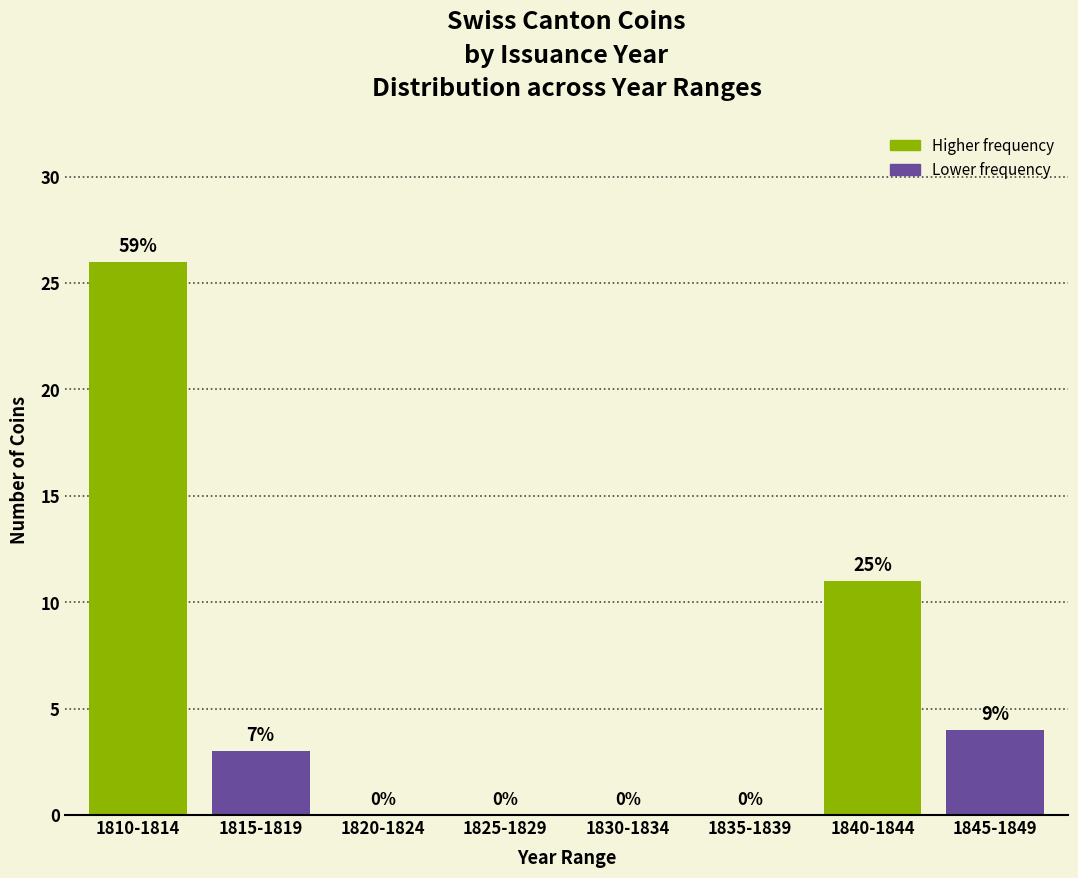

Reading right to left, extract all data points from this chart.

1845-1849=4	1840-1844=11	1835-1839=0	1830-1834=0	1825-1829=0	1820-1824=0	1815-1819=3	1810-1814=26